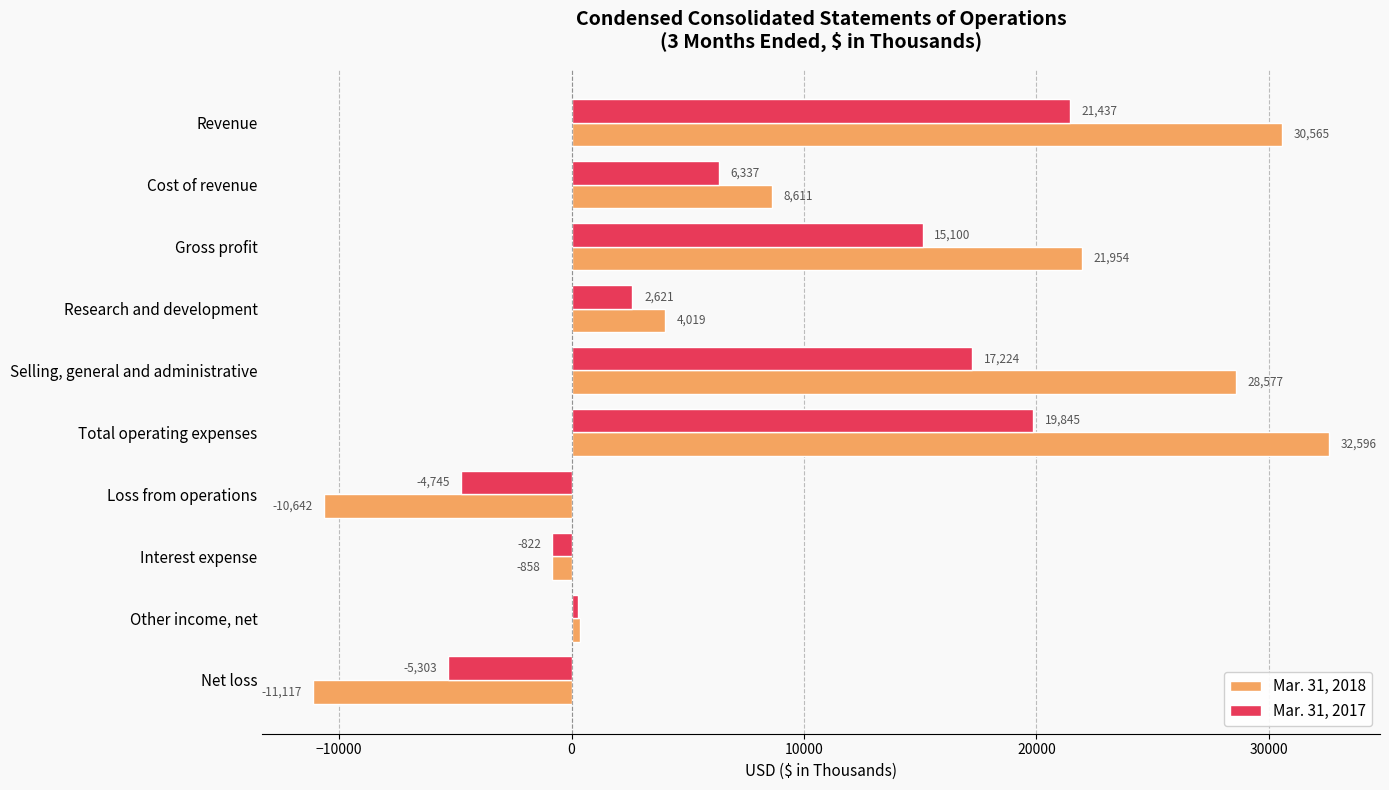

Where is Mar. 31, 2017 nearest to the value 8067?

Cost of revenue